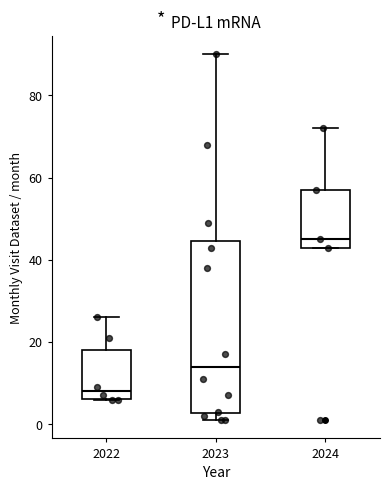

Which box is the tallest, from its lower edge to its upper edge?

2023